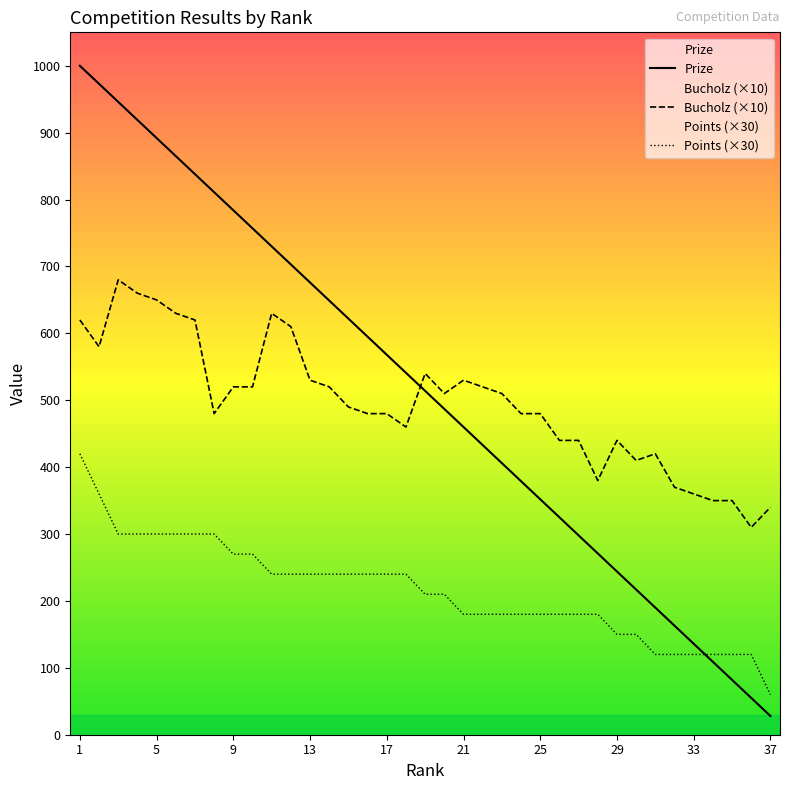

Reading left to right, transcribe all the data shown in this chart.

Prize: 1000	973	946	919	892	865	838	811	784	757	730	703	676	649	622	595	568	541	514	487	460	433	406	379	352	325	298	271	244	217	190	163	136	109	82	55	28
Bucholz: 620	580	680	660	650	630	620	480	520	520	630	610	530	520	490	480	480	460	540	510	530	520	510	480	480	440	440	380	440	410	420	370	360	350	350	310	340
Points: 420	360	300	300	300	300	300	300	270	270	240	240	240	240	240	240	240	240	210	210	180	180	180	180	180	180	180	180	150	150	120	120	120	120	120	120	60